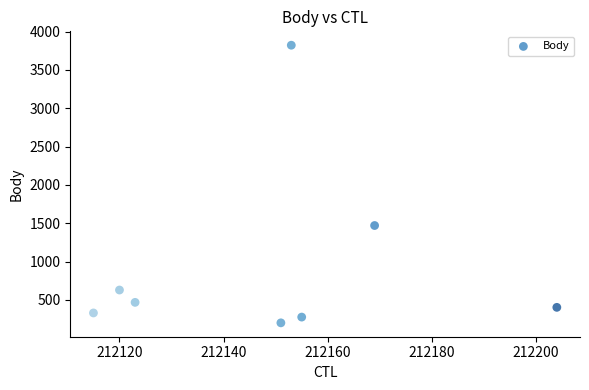

What is the average X value?

212149